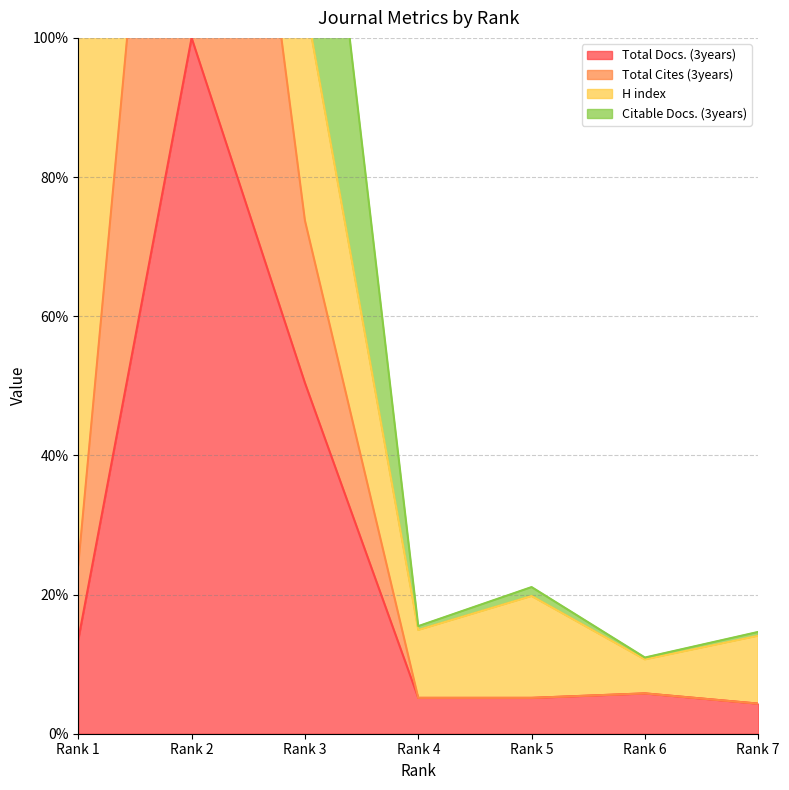

What is the maximum value for Total Docs. (3years)?

100.0